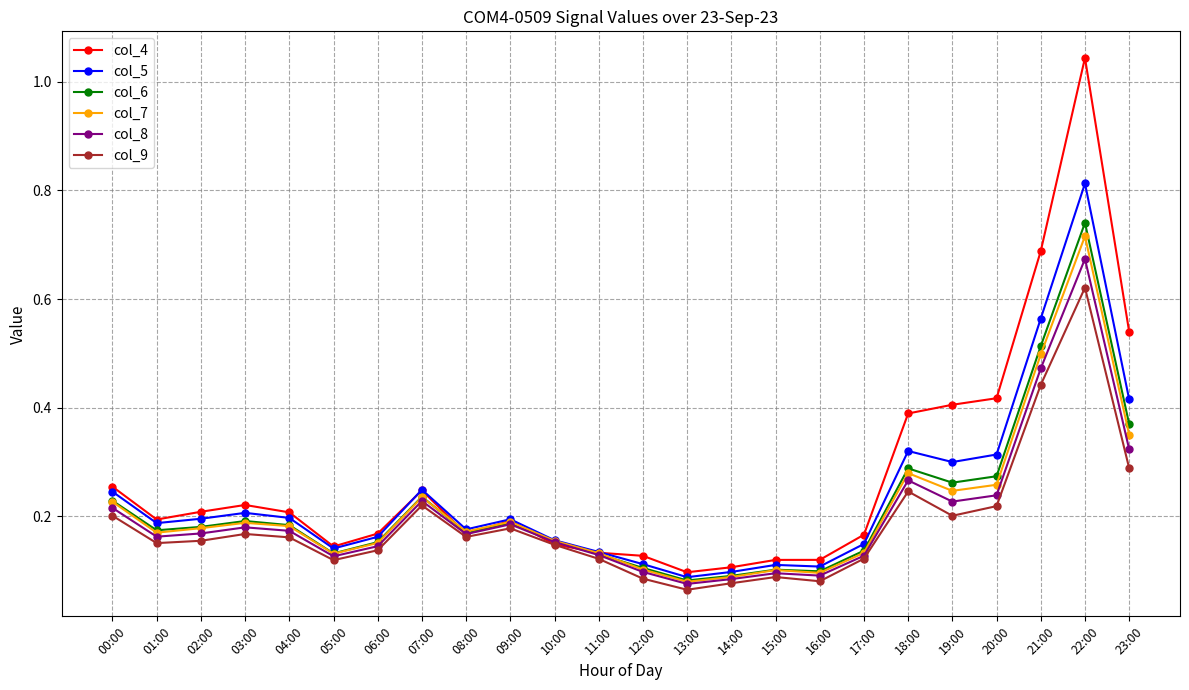

Which series has the widest spread of values?

col_4